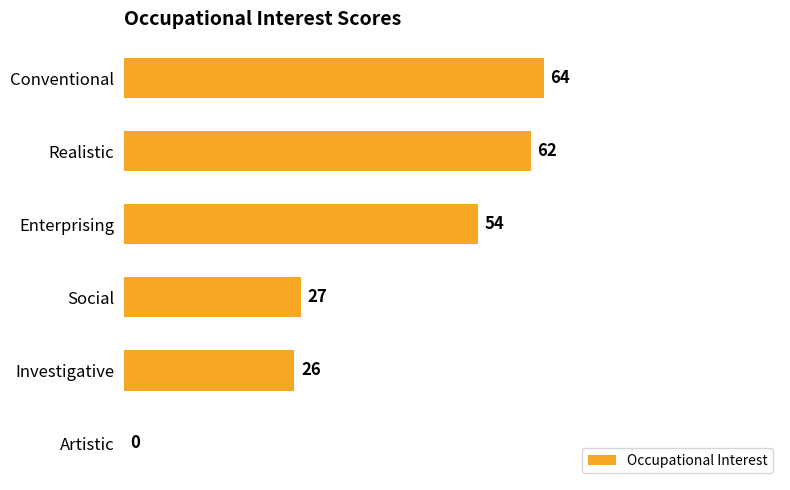

The value at Investigative is 26. True or false?

True